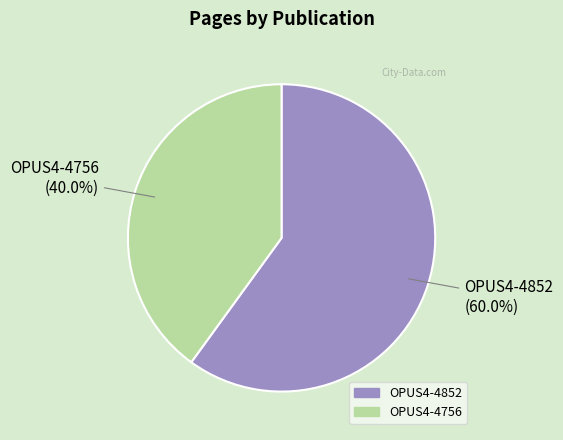

Approximately how many times larger is the value at OPUS4-4852 compared to OPUS4-4756?

1.5